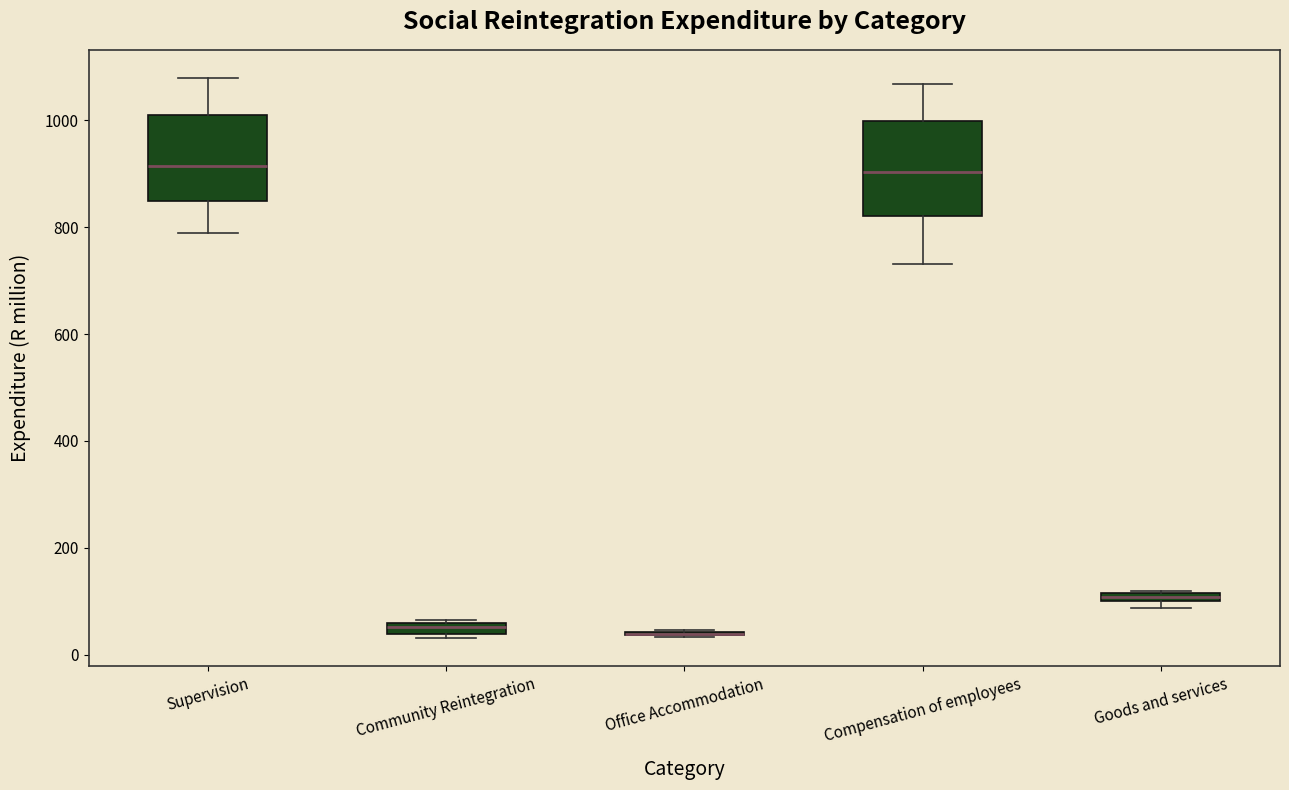

Where does the median line of the box for Supervision sit on the y-axis? The values are not printed on the chart, so give them approximately, as read against the axis.

920